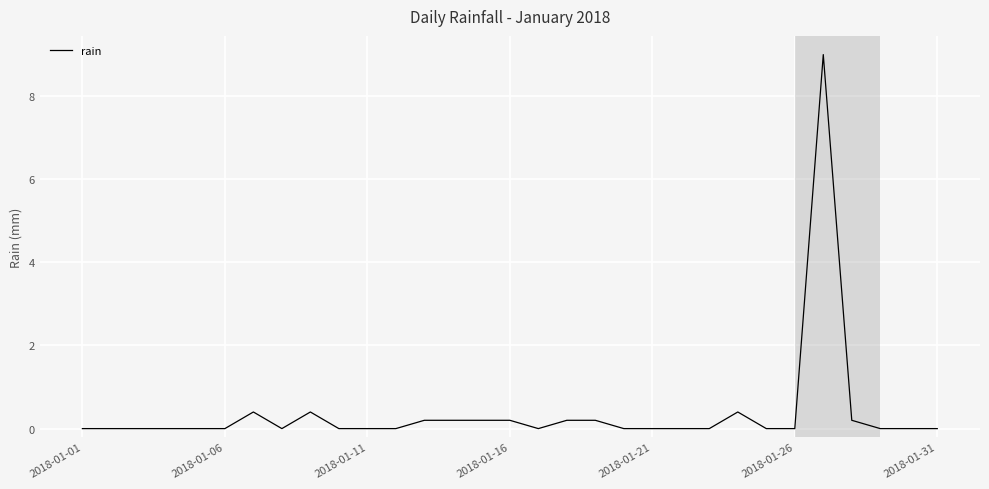

Is this an area chart (filled region under the line)?

No